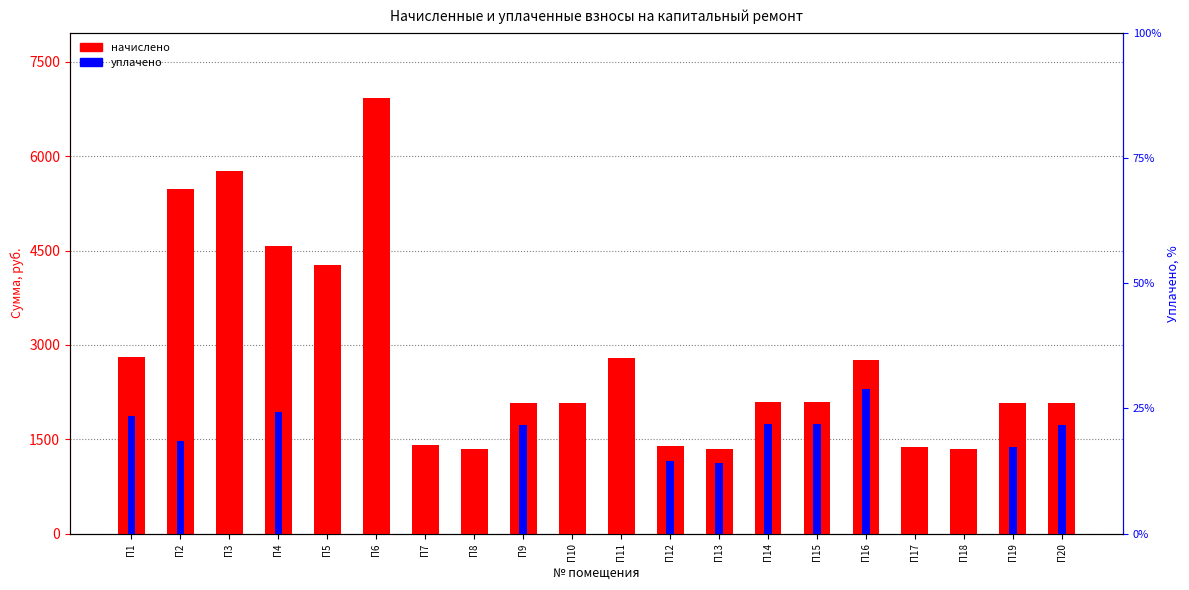

What is the difference between the maximum and minimum values in the уплачено series?

2302.2